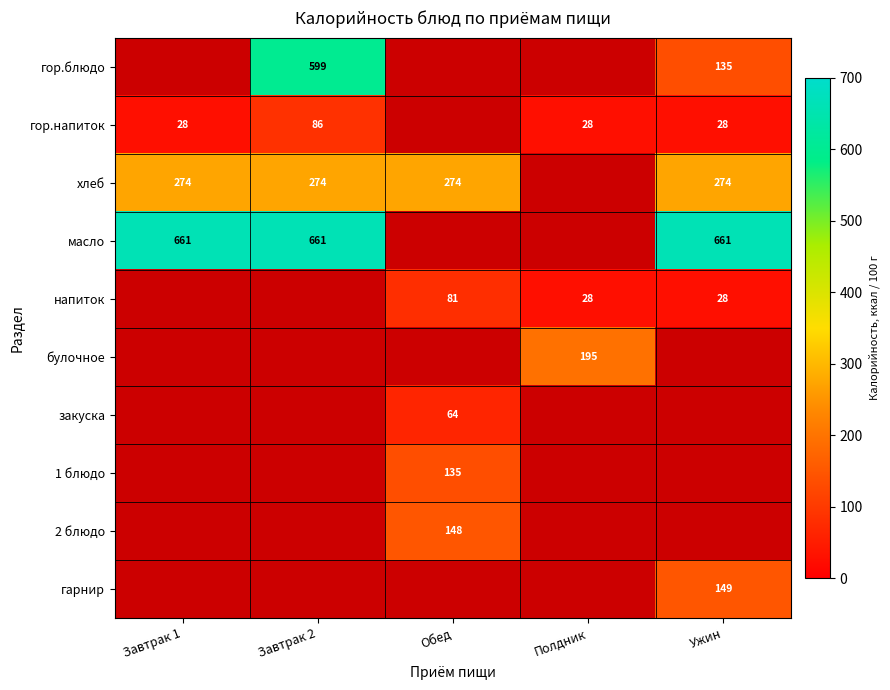

True or false: булочное has a value of 195 at Полдник.

True